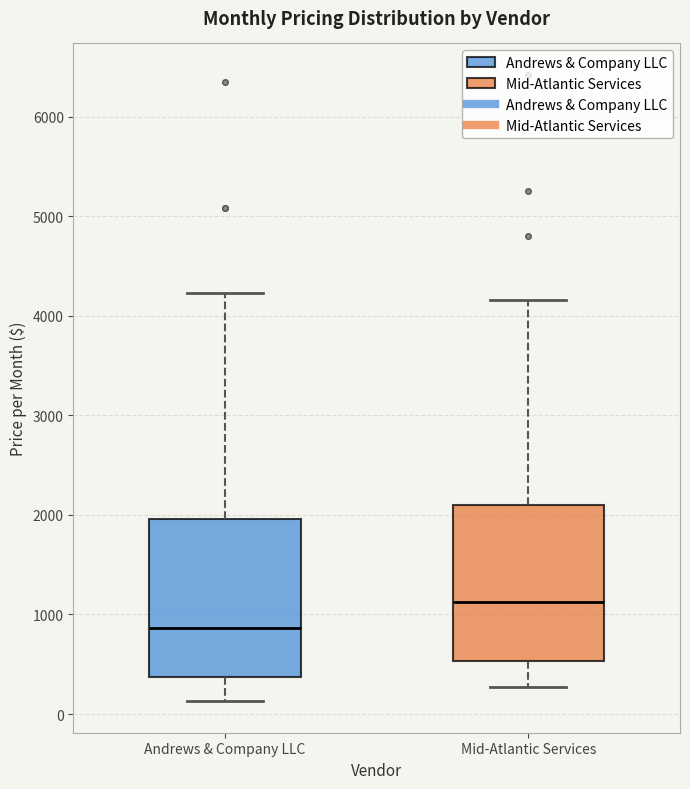

Reading left to right, transcribe this box plot: for each box, give where its median line is, the range the box spans, and where its two whiskers end, as read against the y-axis. The values are not printed on the chart, so give them approximately, as read against the axis.

Andrews & Company LLC: median 900, box 400 to 2000, whiskers 100 to 4200
Mid-Atlantic Services: median 1100, box 500 to 2100, whiskers 300 to 4200